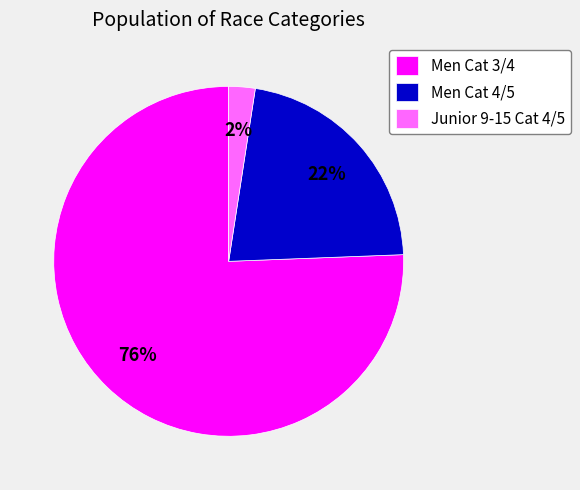

Count the number of slices in the pie.

3